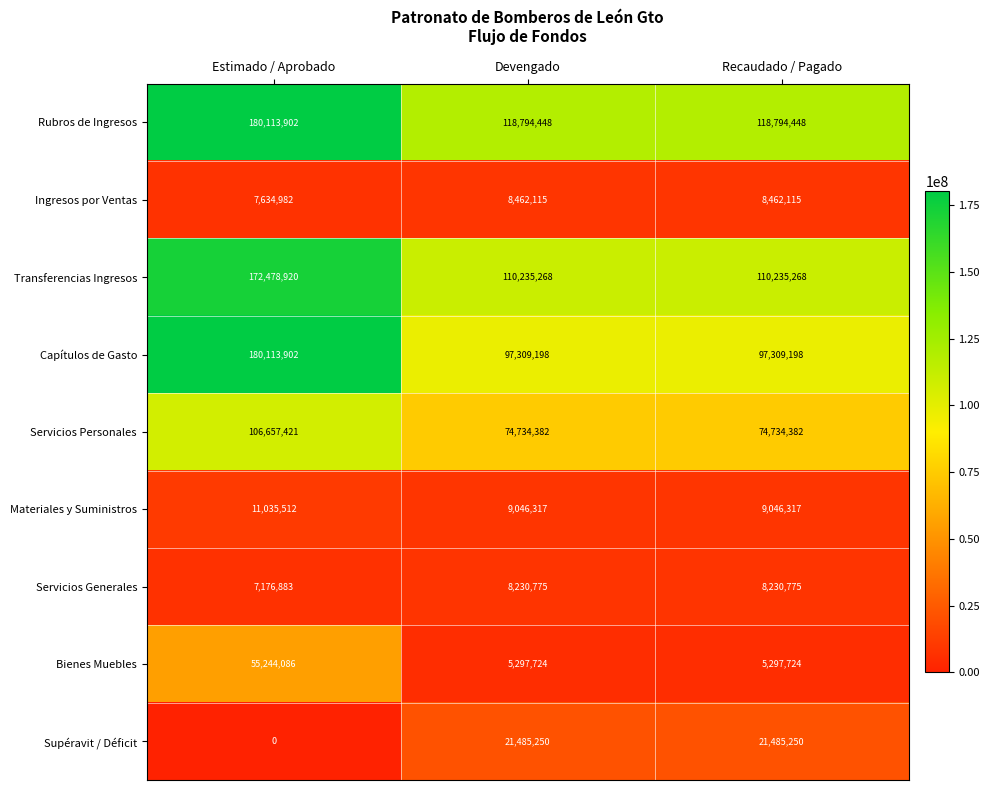

Reading left to right, what are all the values shown in this chart?

Rubros de Ingresos: Estimado / Aprobado=180113902	Devengado=118794448	Recaudado / Pagado=118794448
Ingresos por Ventas: Estimado / Aprobado=7634982	Devengado=8462115	Recaudado / Pagado=8462115
Transferencias Ingresos: Estimado / Aprobado=172478920	Devengado=110235268	Recaudado / Pagado=110235268
Capítulos de Gasto: Estimado / Aprobado=180113902	Devengado=97309198	Recaudado / Pagado=97309198
Servicios Personales: Estimado / Aprobado=106657421	Devengado=74734382	Recaudado / Pagado=74734382
Materiales y Suministros: Estimado / Aprobado=11035512	Devengado=9046317	Recaudado / Pagado=9046317
Servicios Generales: Estimado / Aprobado=7176883	Devengado=8230775	Recaudado / Pagado=8230775
Bienes Muebles: Estimado / Aprobado=55244086	Devengado=5297724	Recaudado / Pagado=5297724
Supéravit / Déficit: Estimado / Aprobado=0	Devengado=21485250	Recaudado / Pagado=21485250